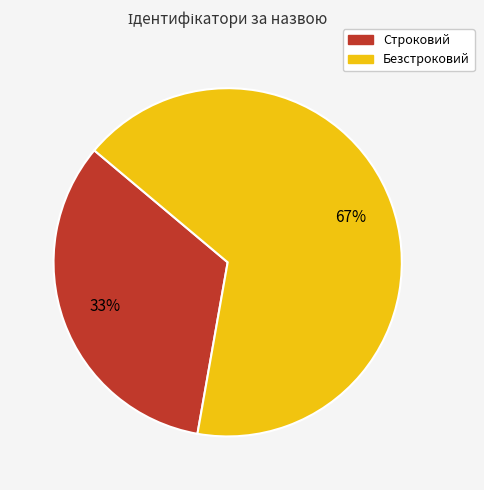

To the nearest percent, what is the combined percentage of Строковий and Безстроковий?

100%